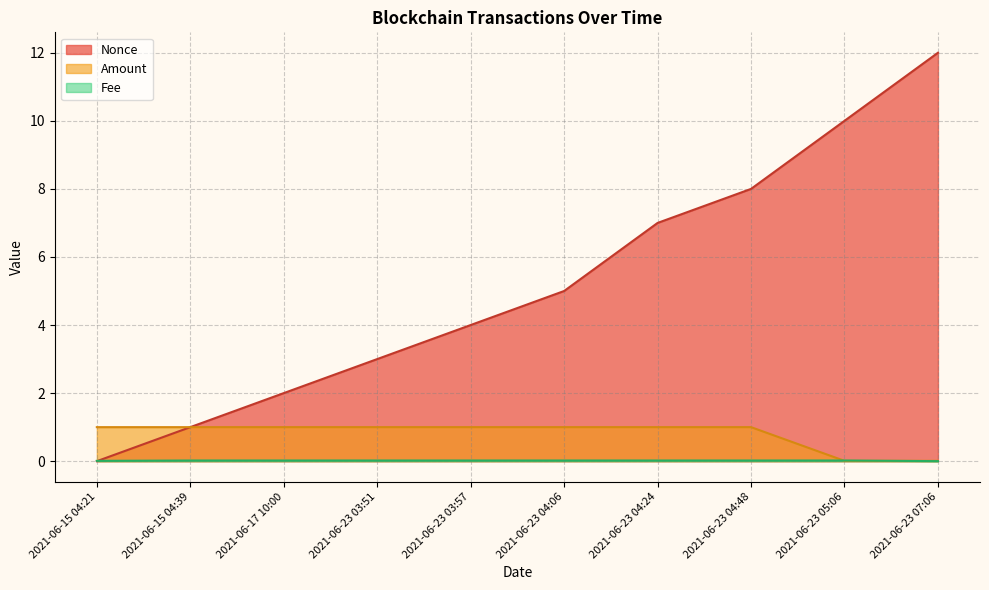

What is the value of the Nonce point at the 2nd from the left?

1.0